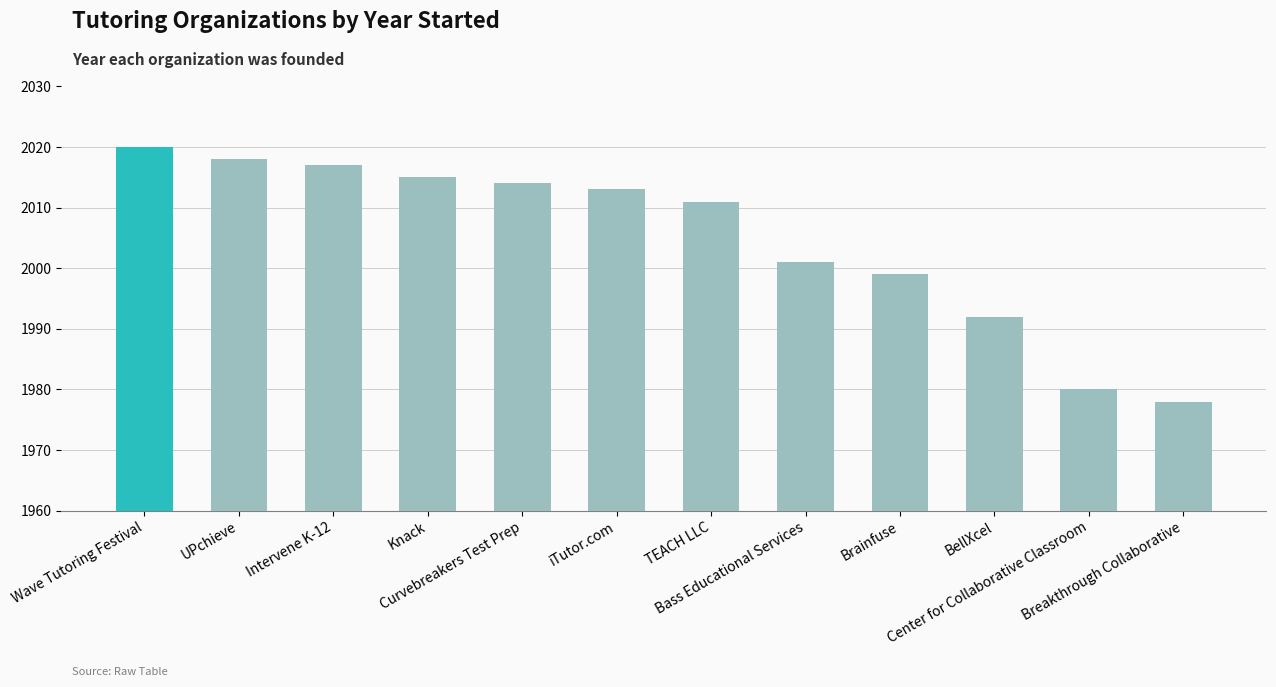

Are the bars horizontal?

No